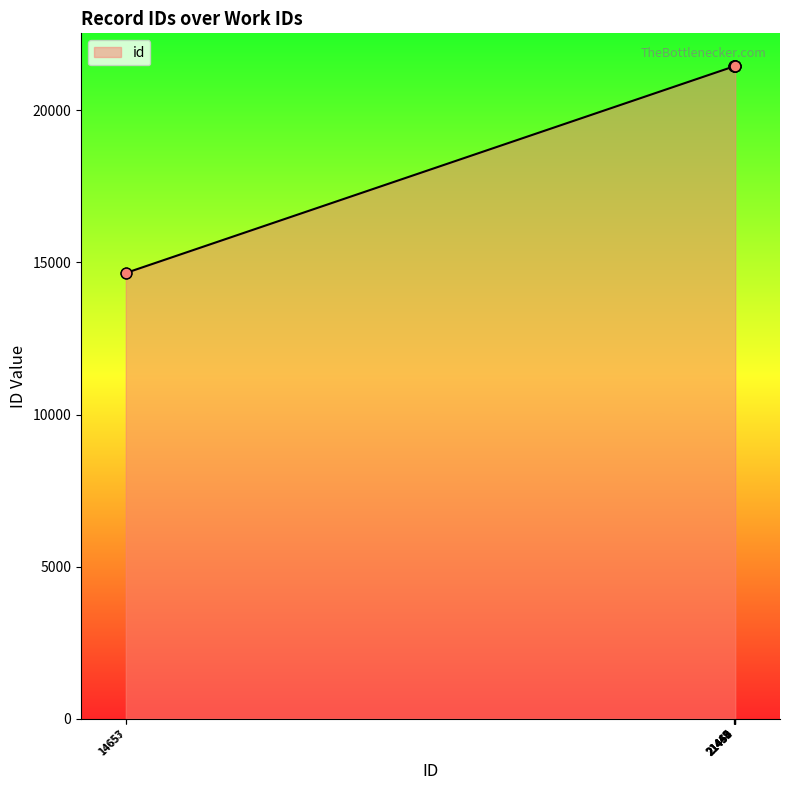

What is the difference between the maximum and minimum values?

6807